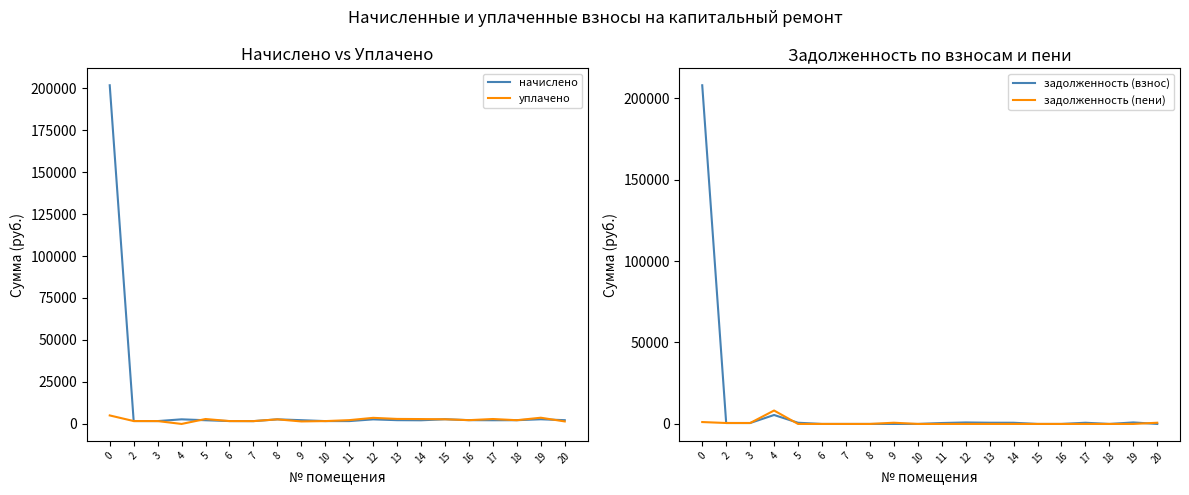

Reading right to left, extract all data points from this chart.

начислено: 2238.0	2776.3	2227.0	2201.1	2256.4	2787.4	2175.3	2245.4	2721.0	1696.0	1696.0	2234.3	2732.1	1677.6	1707.1	2197.4	2746.8	1699.7	1721.8	201687.0
уплачено: 1492.0	3701.8	2227.0	2934.8	2256.4	2787.4	2900.4	2987.7	3628.0	2261.4	1696.0	1489.5	2732.1	1677.6	1707.1	2929.9	0.0	1699.7	1721.8	5065.9
задолженность (взнос): 0.0	925.4	0.0	733.7	0.0	0.0	725.1	742.3	907.0	565.3	0.0	0.0	0.0	0.0	0.0	732.5	5493.7	566.6	573.9	207914.3
задолженность (пени): 746.0	0.0	0.0	0.0	0.0	0.0	0.0	0.0	0.0	0.0	0.0	744.8	0.0	0.0	0.0	0.0	8240.5	566.6	573.9	1161.4